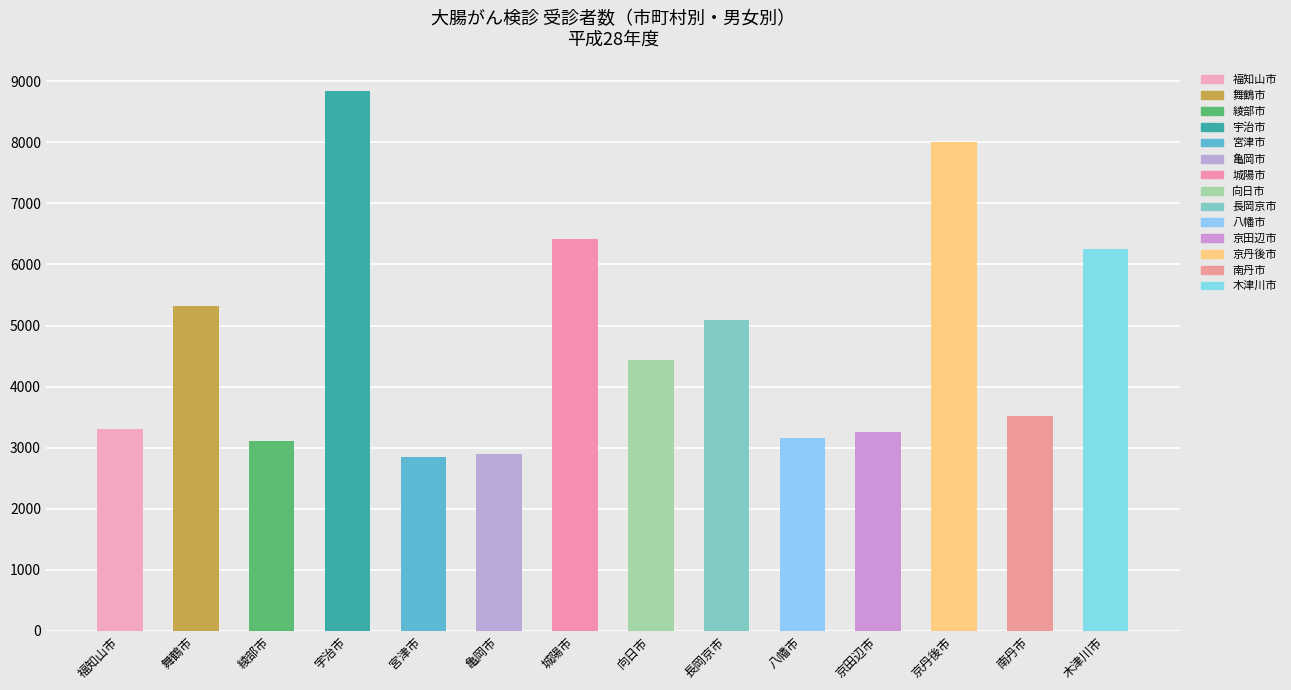

Are the bars horizontal?

No